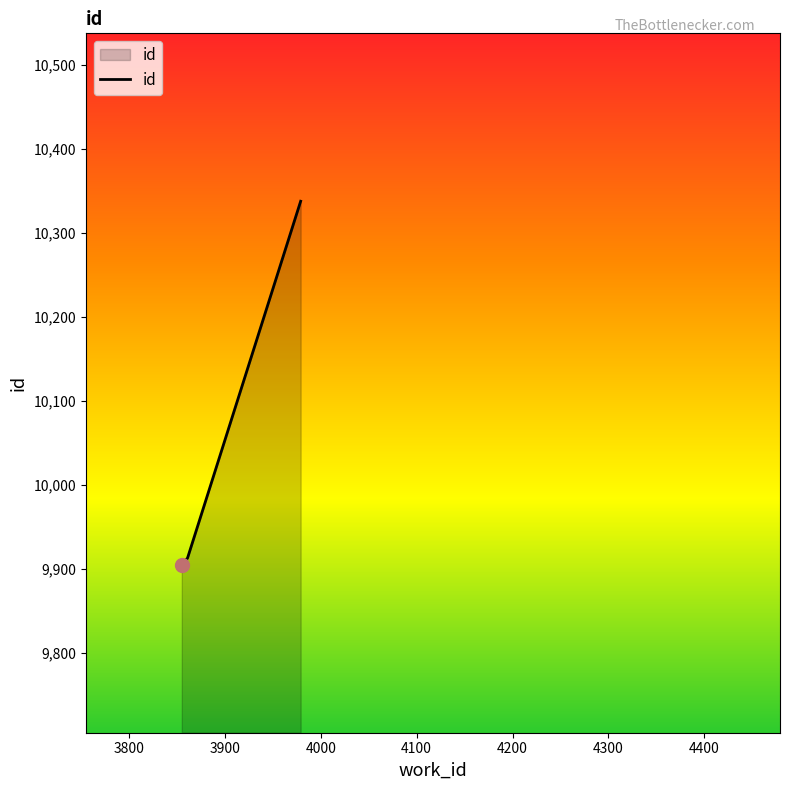

What is the smallest value displayed?

9905